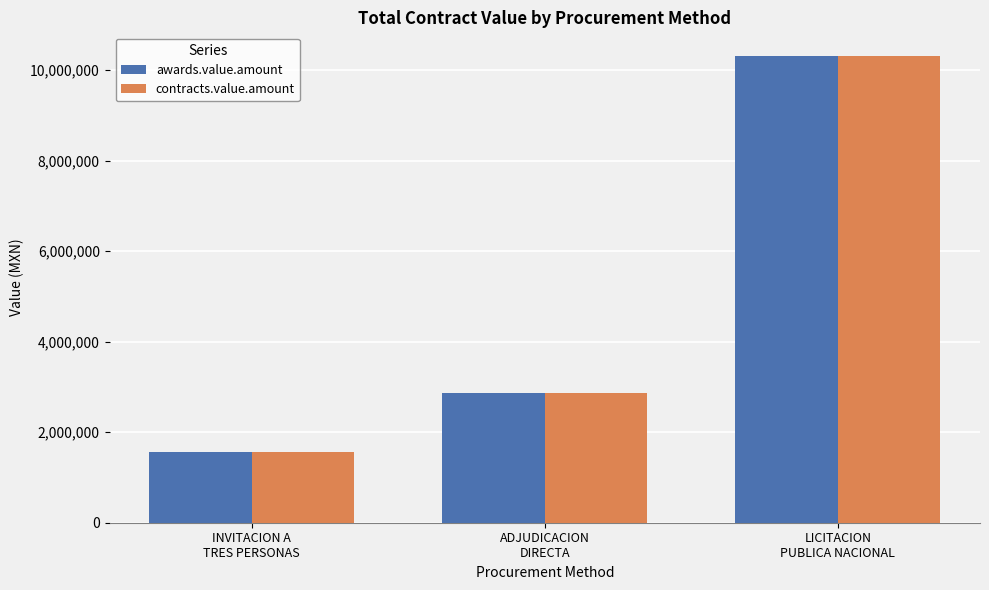

What is the maximum value shown in the chart?

10315343.4